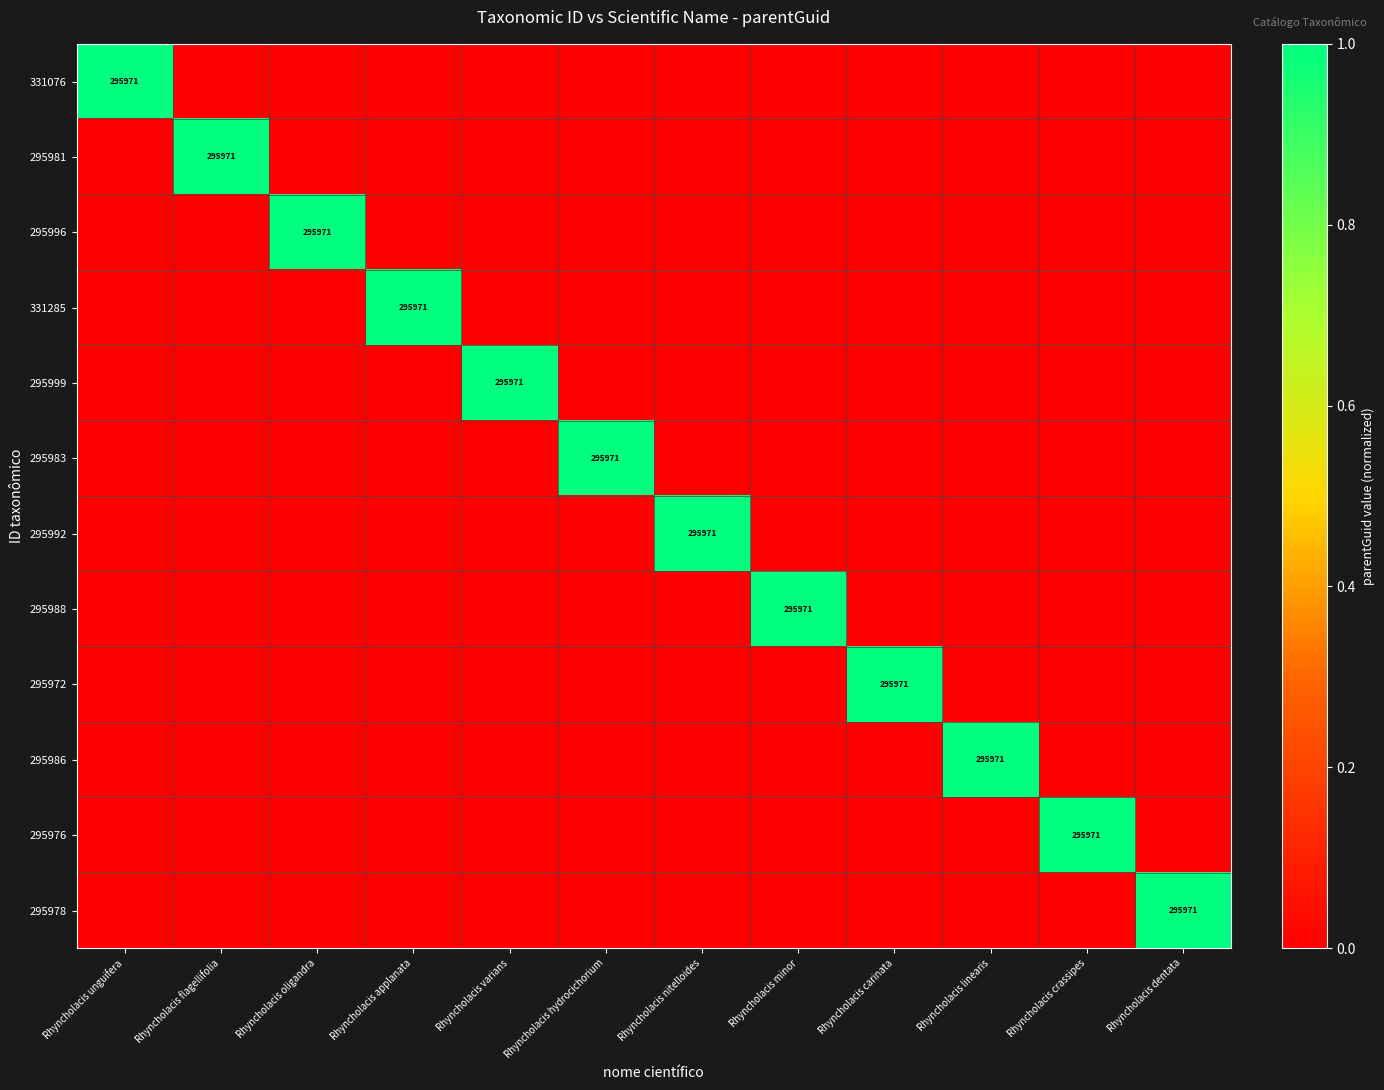

Rank the series by their maximum value, from highest to lowest.

331076, 295981, 295996, 331285, 295999, 295983, 295992, 295988, 295972, 295986, 295976, 295978